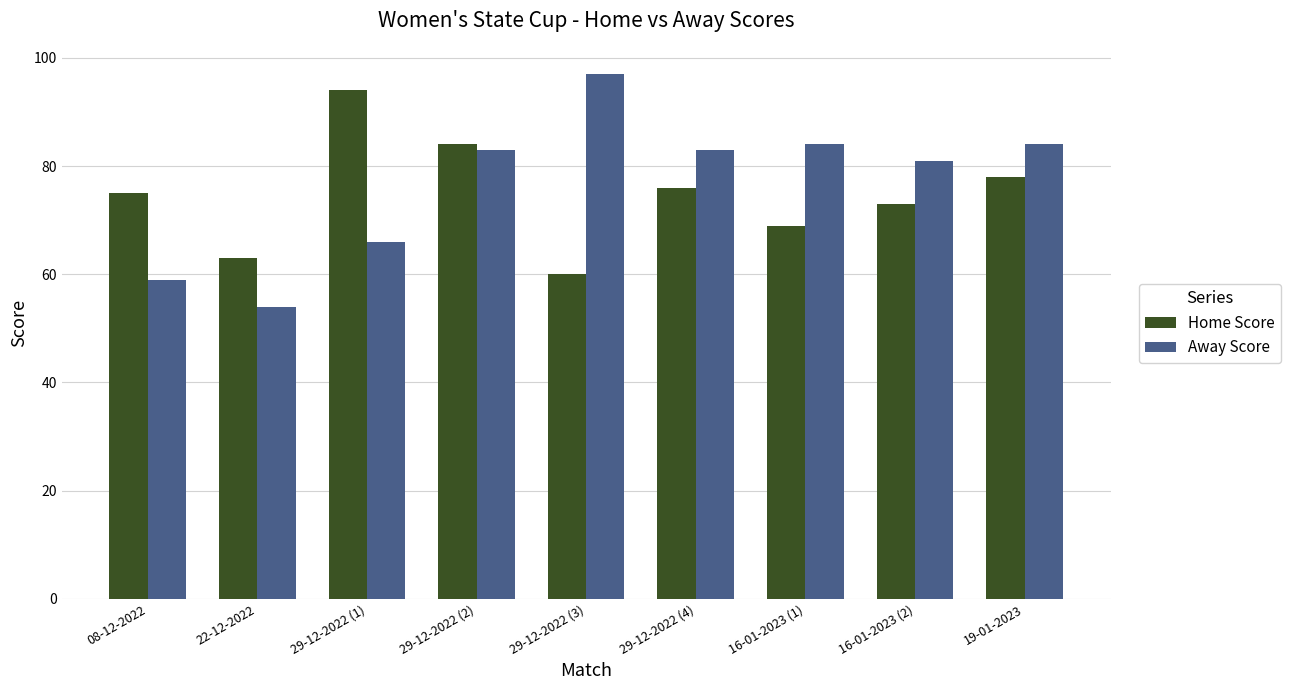

True or false: Away Score has a value of 30 at 16-01-2023 (1).

False